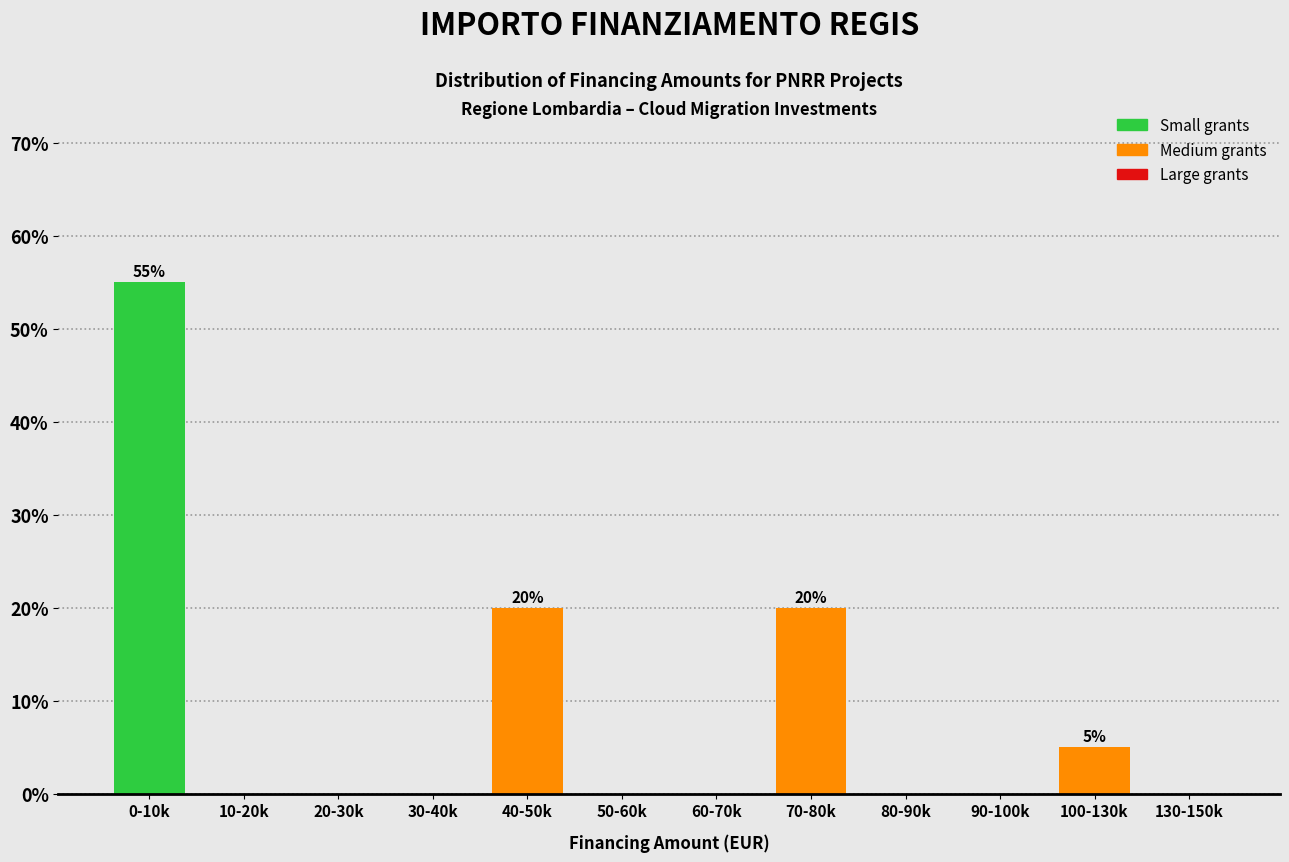

Reading left to right, list all the values displayed in this chart.

0-10k=55.0	10-20k=0.0	20-30k=0.0	30-40k=0.0	40-50k=20.0	50-60k=0.0	60-70k=0.0	70-80k=20.0	80-90k=0.0	90-100k=0.0	100-130k=5.0	130-150k=0.0